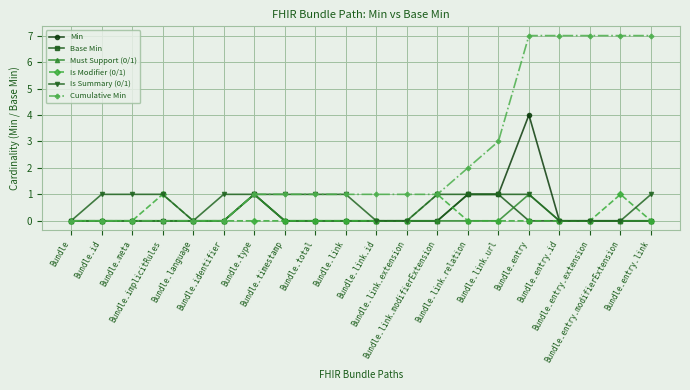

What is the label of the 11th point from the right?

Bundle.link